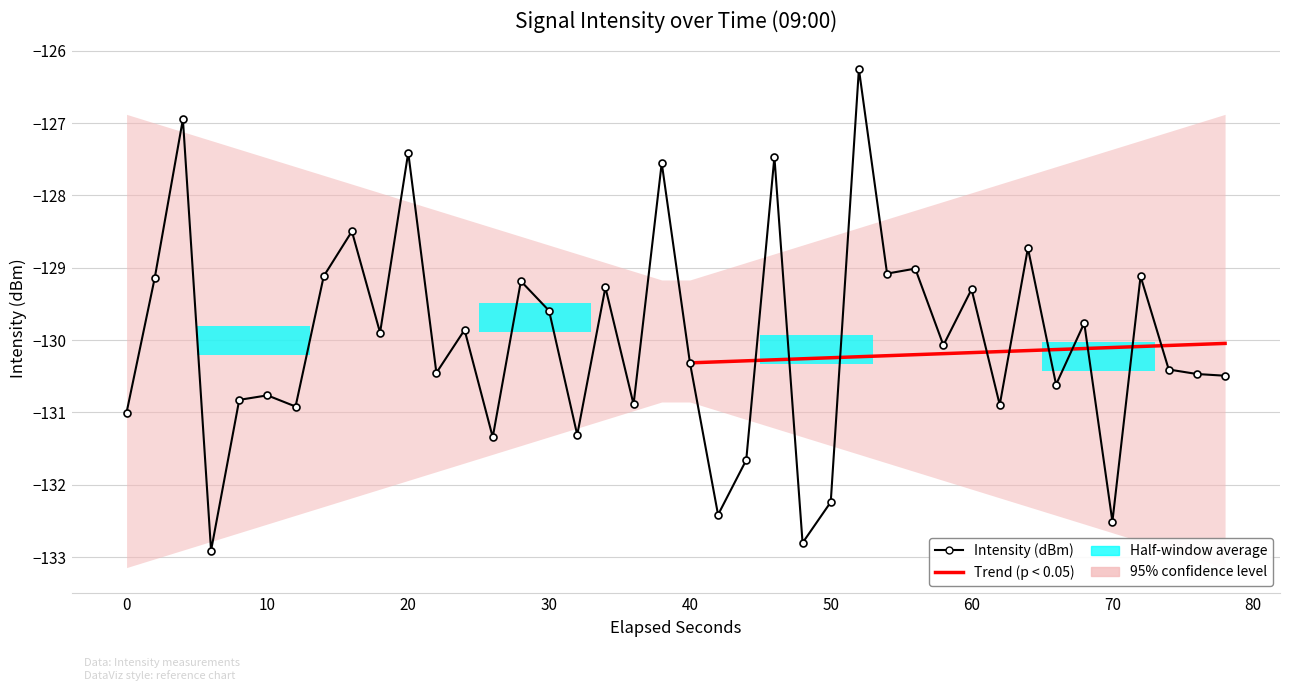

What is the greatest value displayed?

-126.3